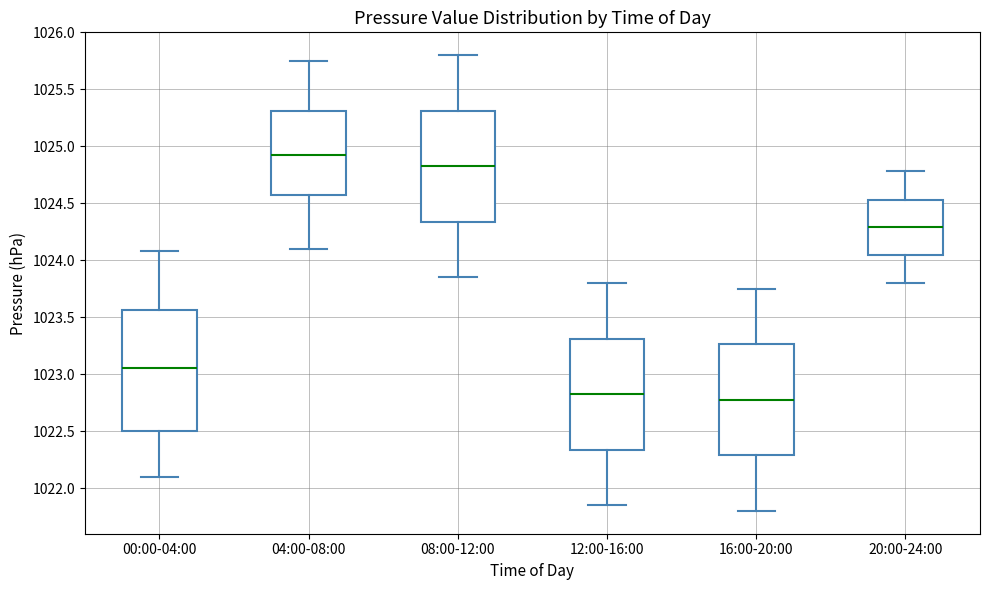

Reading left to right, transcribe this box plot: for each box, give where its median line is, the range the box spans, and where its two whiskers end, as read against the y-axis. The values are not printed on the chart, so give them approximately, as read against the axis.

00:00-04:00: median 1023.05, box 1022.50 to 1023.55, whiskers 1022.10 to 1024.10
04:00-08:00: median 1024.95, box 1024.55 to 1025.30, whiskers 1024.10 to 1025.75
08:00-12:00: median 1024.85, box 1024.35 to 1025.30, whiskers 1023.85 to 1025.80
12:00-16:00: median 1022.85, box 1022.35 to 1023.30, whiskers 1021.85 to 1023.80
16:00-20:00: median 1022.80, box 1022.30 to 1023.25, whiskers 1021.80 to 1023.75
20:00-24:00: median 1024.30, box 1024.05 to 1024.55, whiskers 1023.80 to 1024.80